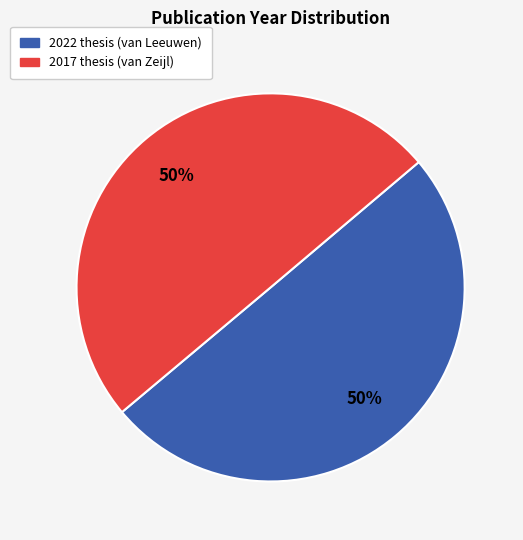

Count the number of slices in the pie.

2